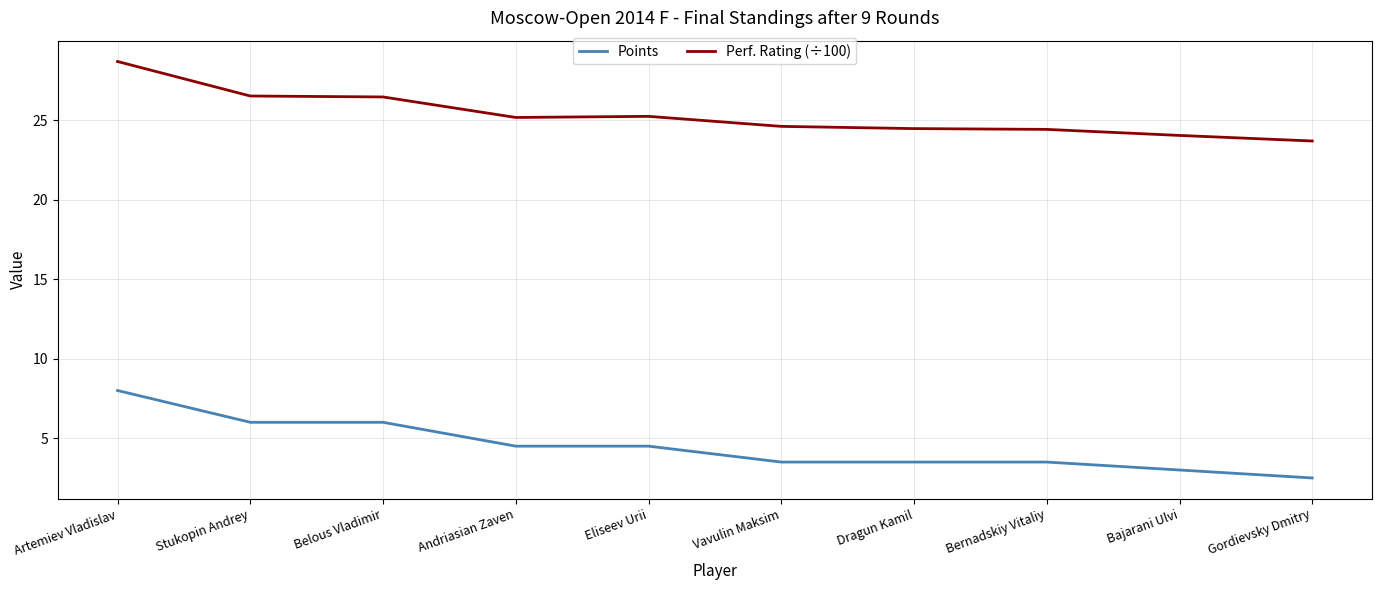

True or false: Points has a value of 6.0 at Stukopin Andrey.

True